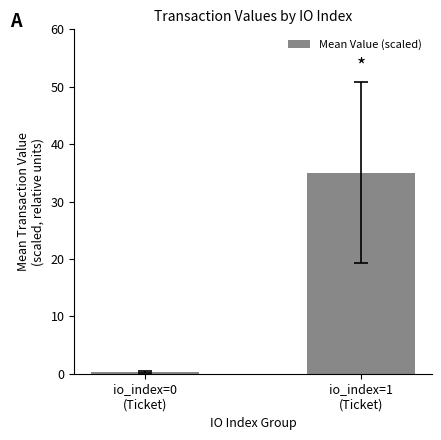

List the labels in order of value, smallest first.

io_index=0
(Ticket), io_index=1
(Ticket)